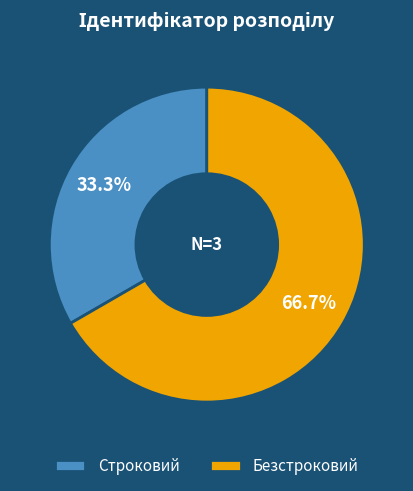

To the nearest percent, what percentage of the pie is Безстроковий?

67%